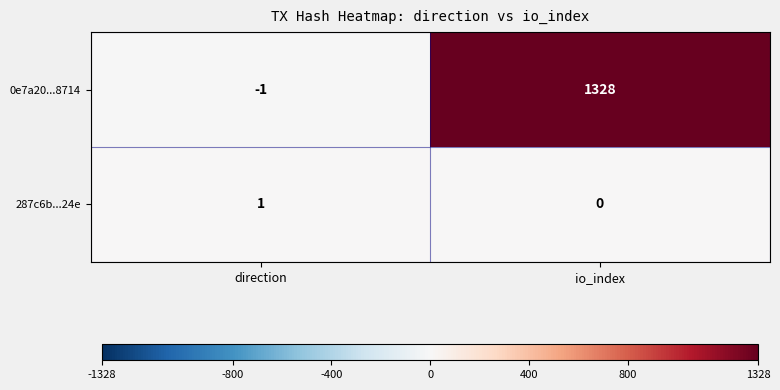

Which category has the lowest value across all series?

direction